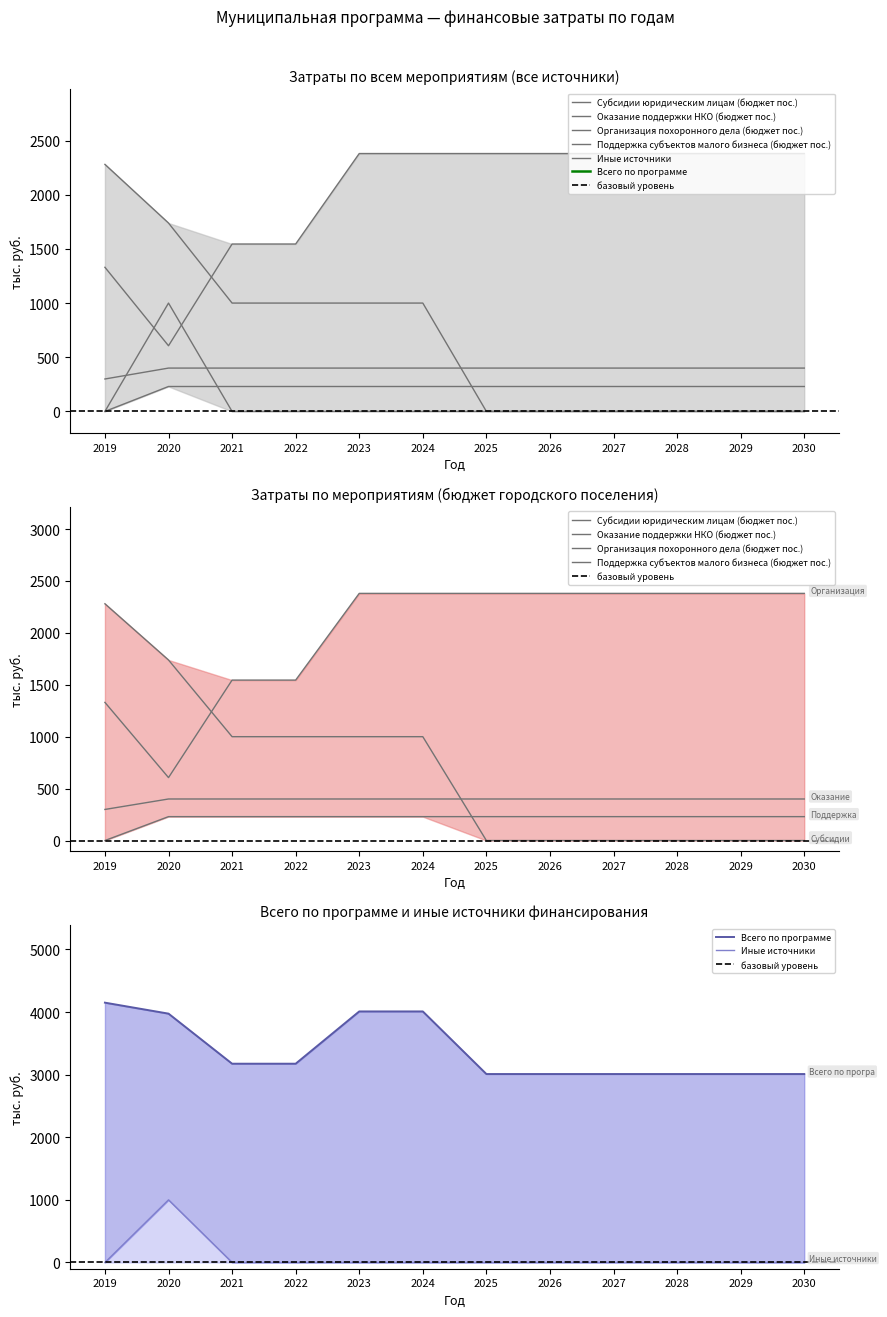

Rank the categories by Поддержка субъектов малого бизнеса (бюджет пос.) value from lowest to highest.

2019, 2020, 2021, 2022, 2023, 2024, 2025, 2026, 2027, 2028, 2029, 2030